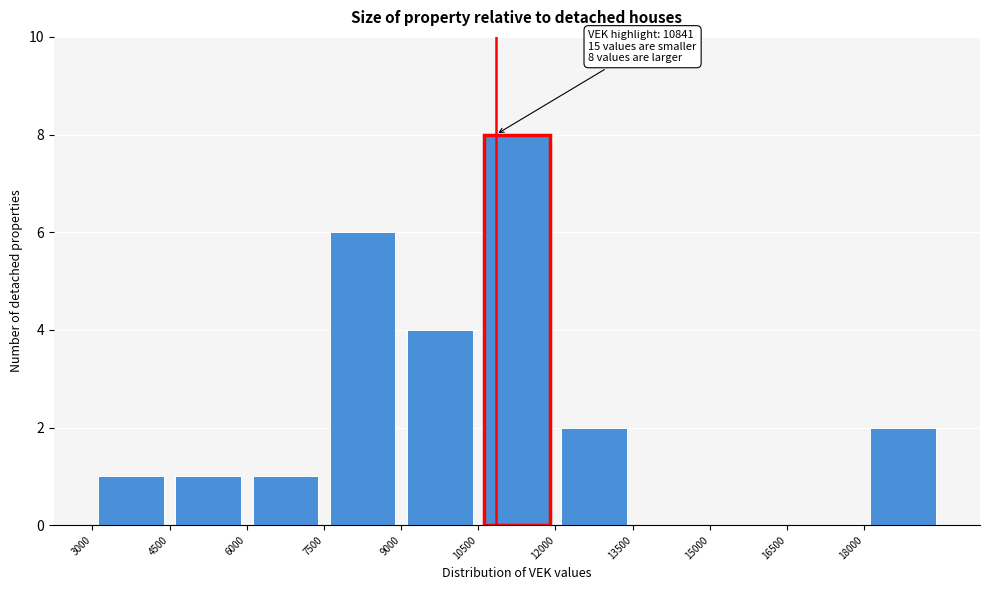

Over which range of the x-axis is the bar tallest?

10500 to 12000